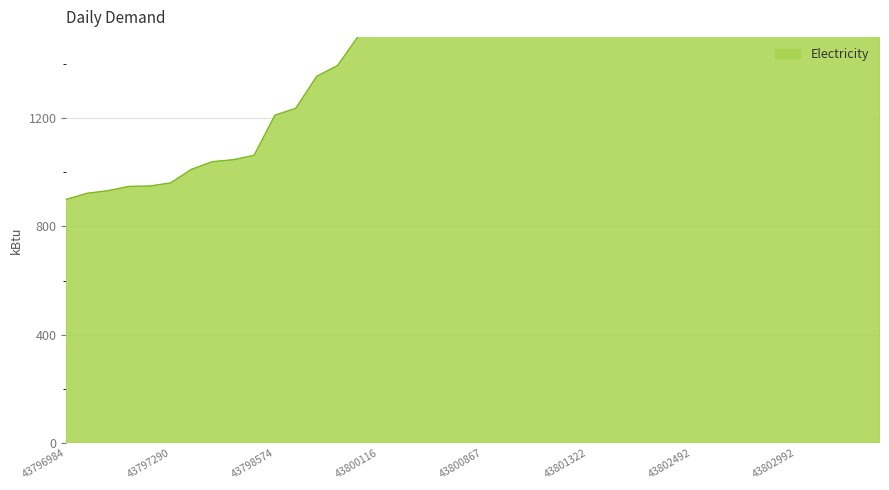

What is the greatest value displayed?

2200.0